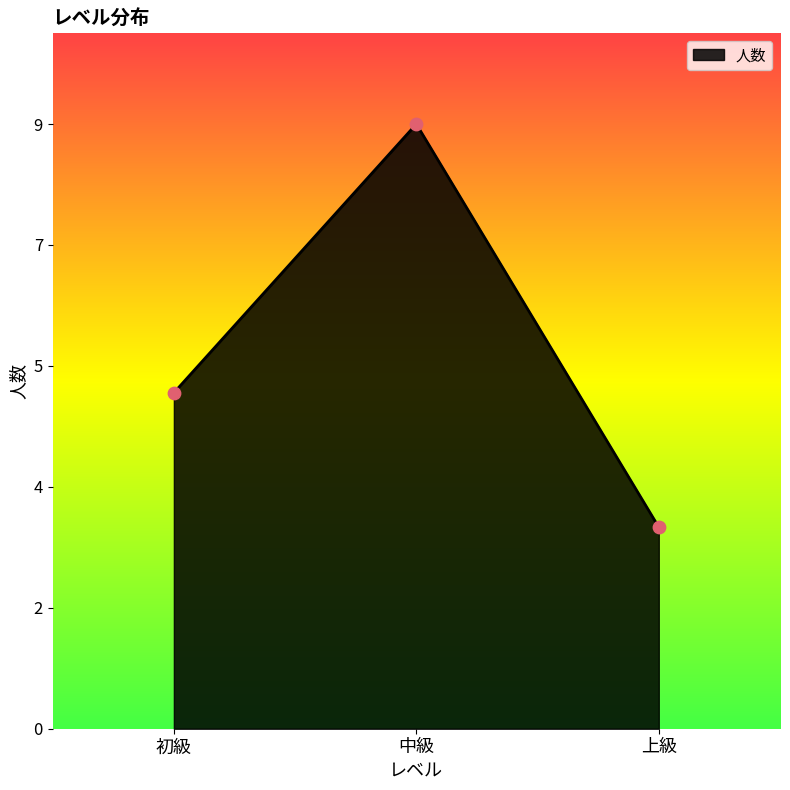

Which has a higher value, 中級 or 上級?

中級